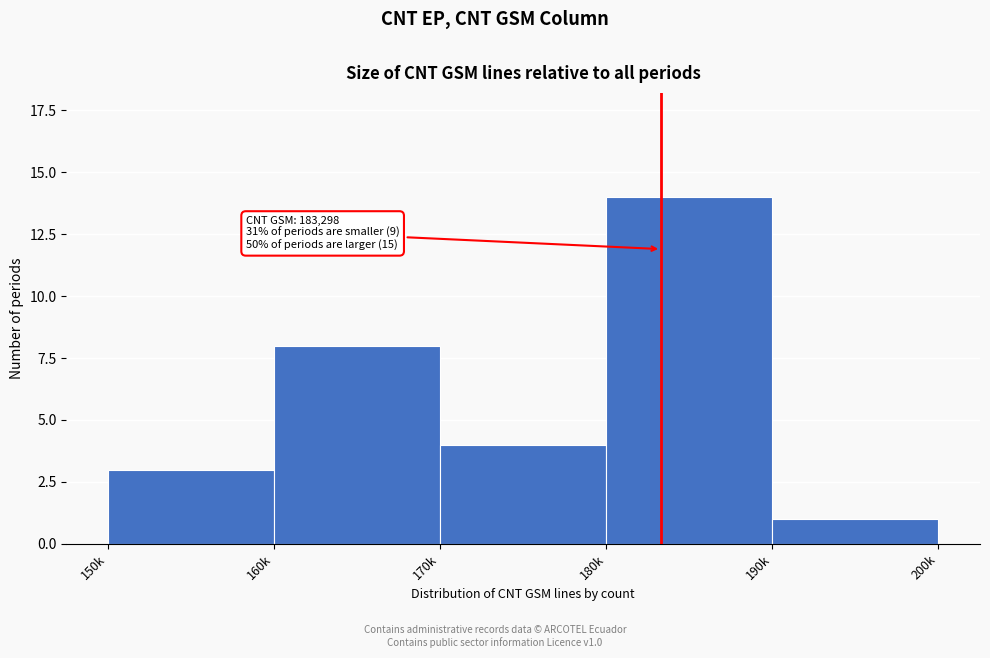

Reading left to right, extract all data points from this chart.

3	8	4	14	1